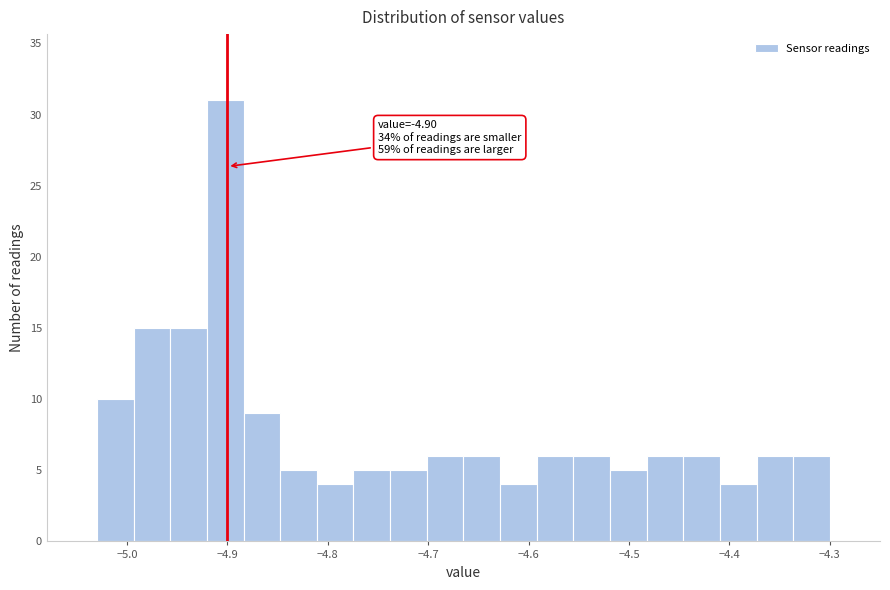

Read against the x-axis, roughly where is the centre of the tallest bar?

-4.90